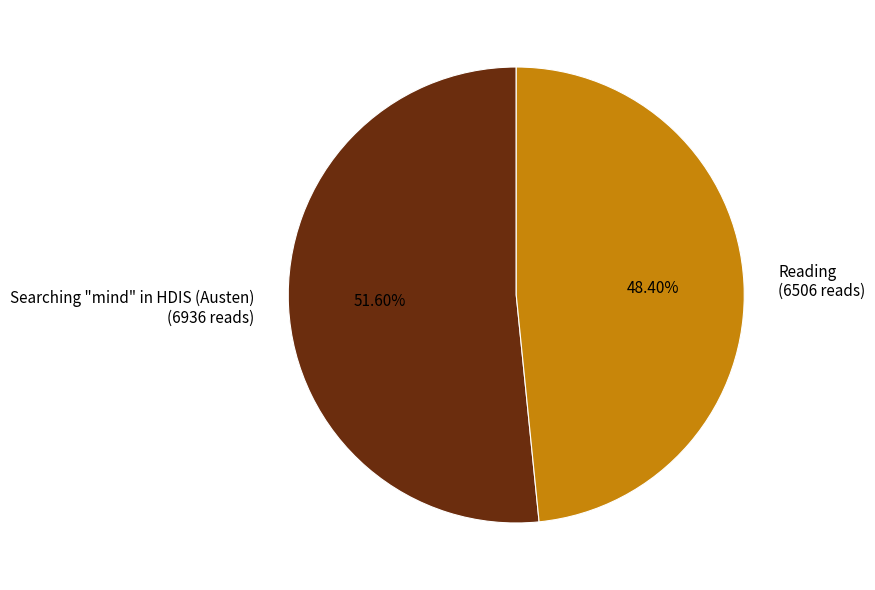

What percentage is NOT represented by Reading?

51.6%